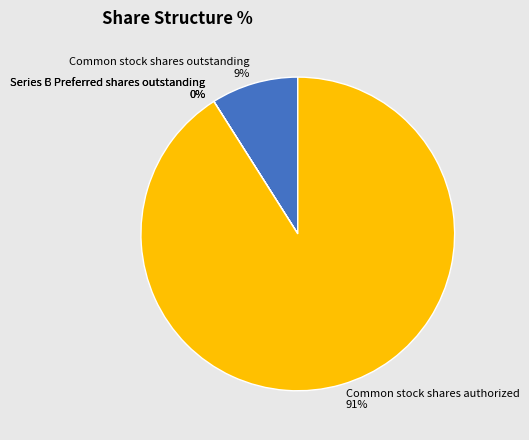

To the nearest percent, what is the average slice percentage?

25%